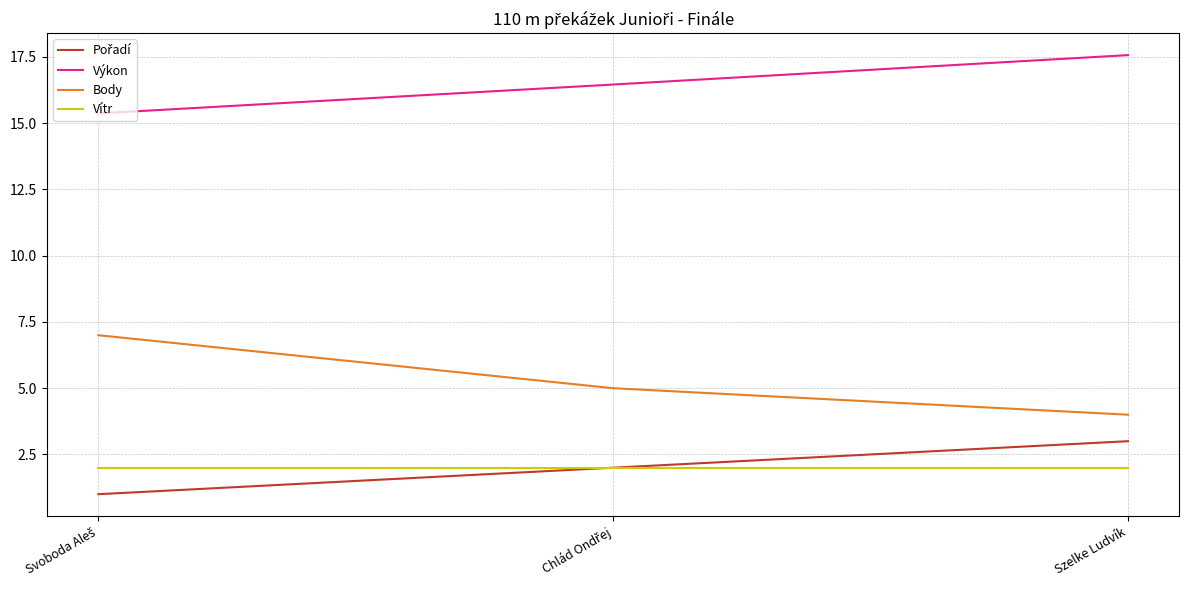

What is the spread (max minus min) of values at Szelke Ludvík?

15.6